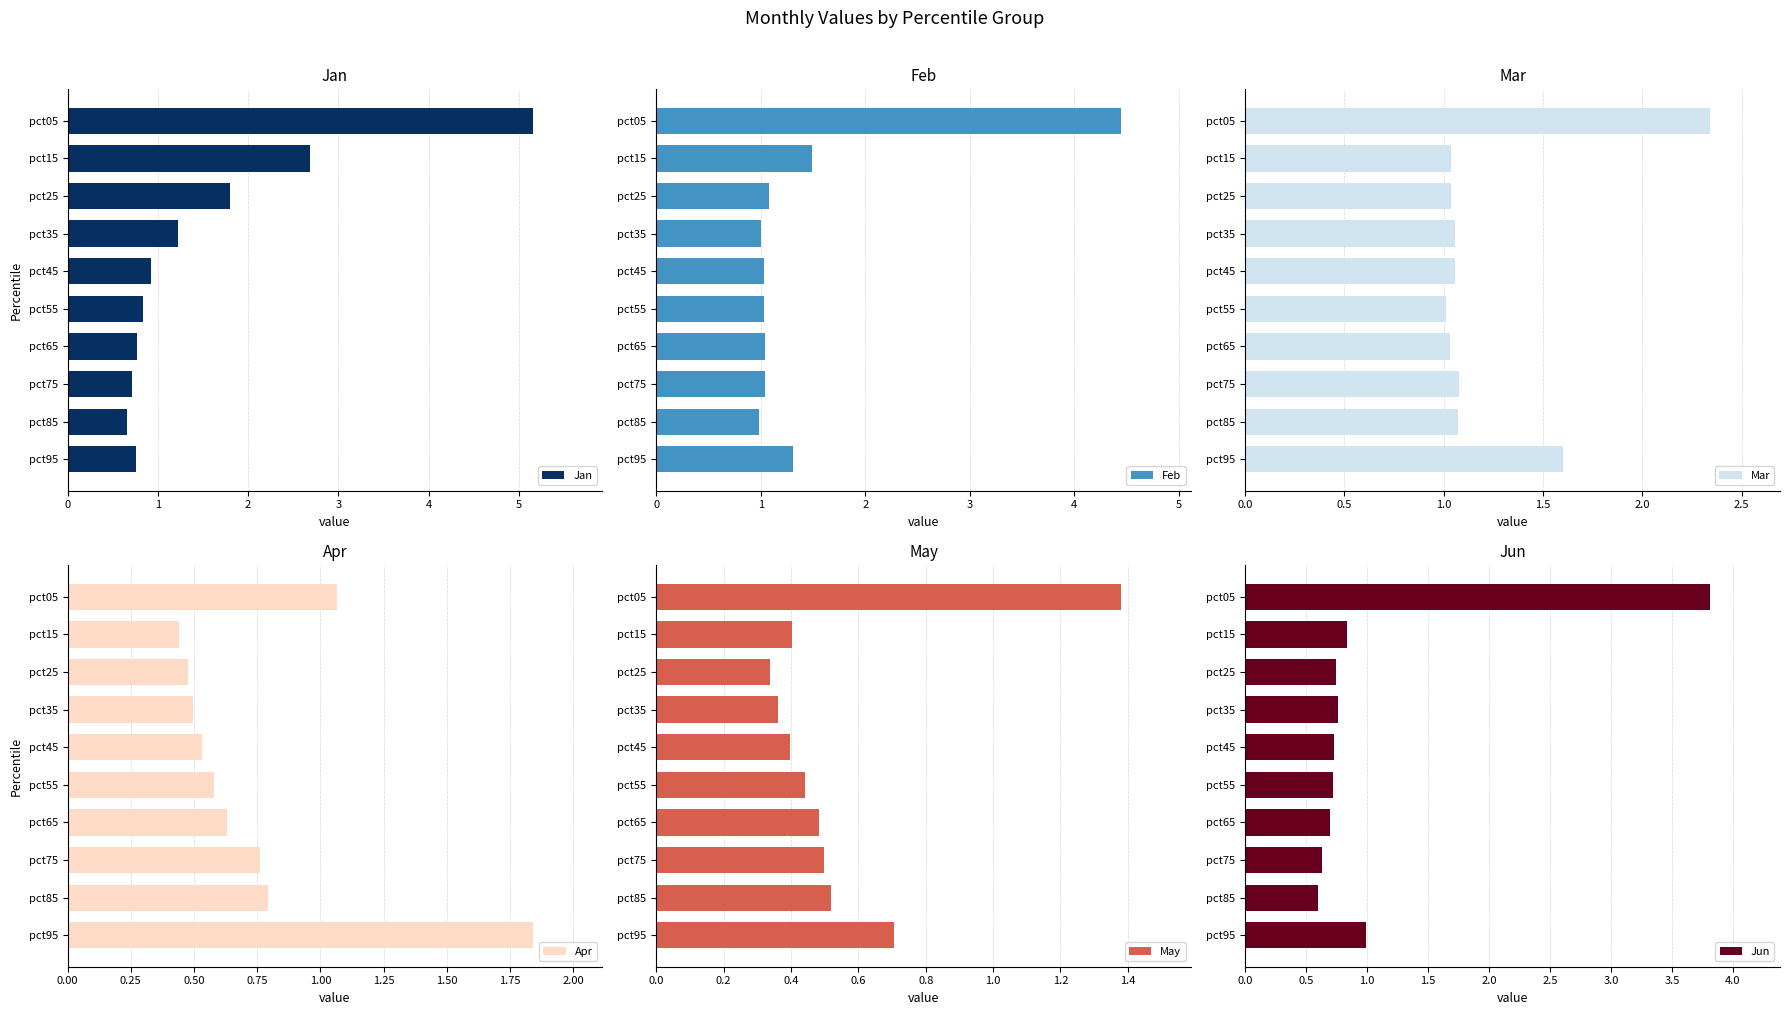

Which series has the largest range (max minus min)?

Jan